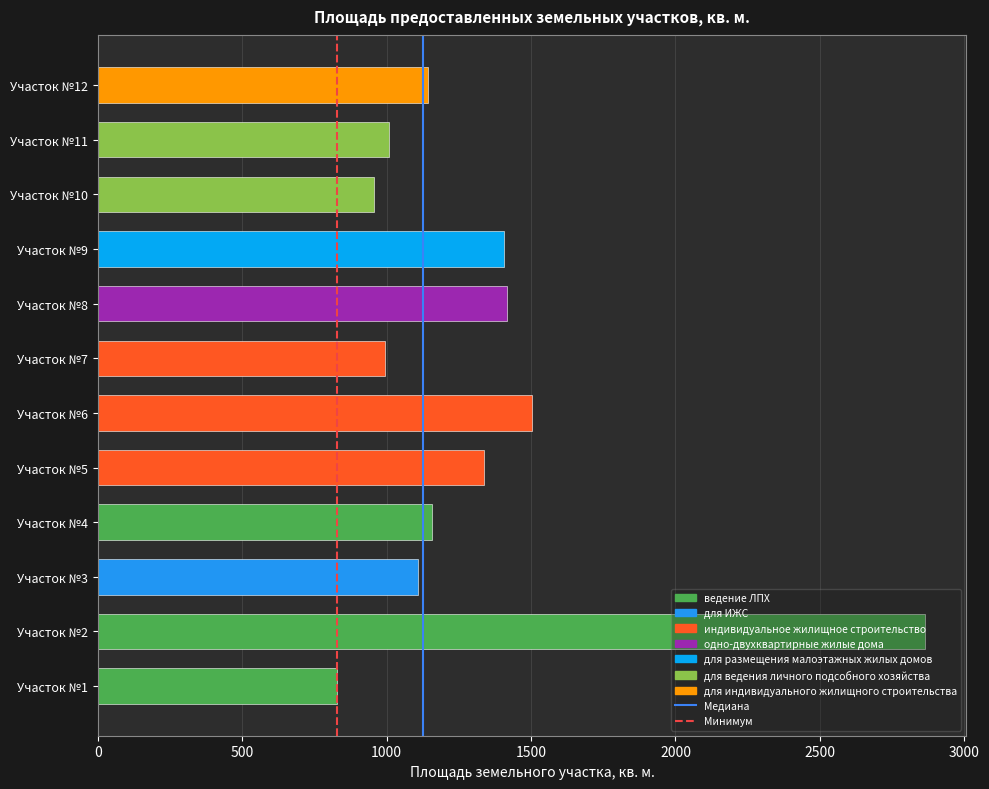

What value does the data have at Участок №2, to the nearest 50?

2850